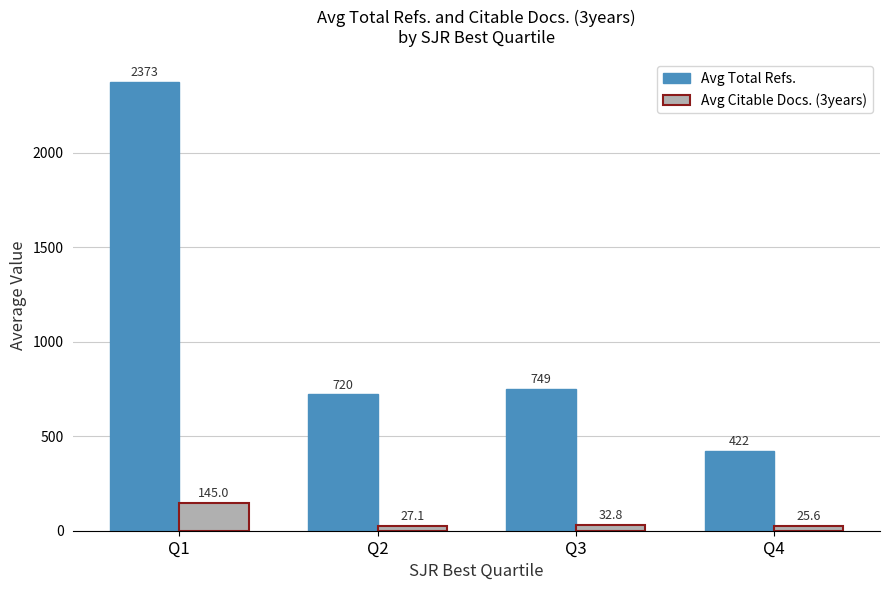

What is the difference between the highest and lowest values at Q3?

715.7